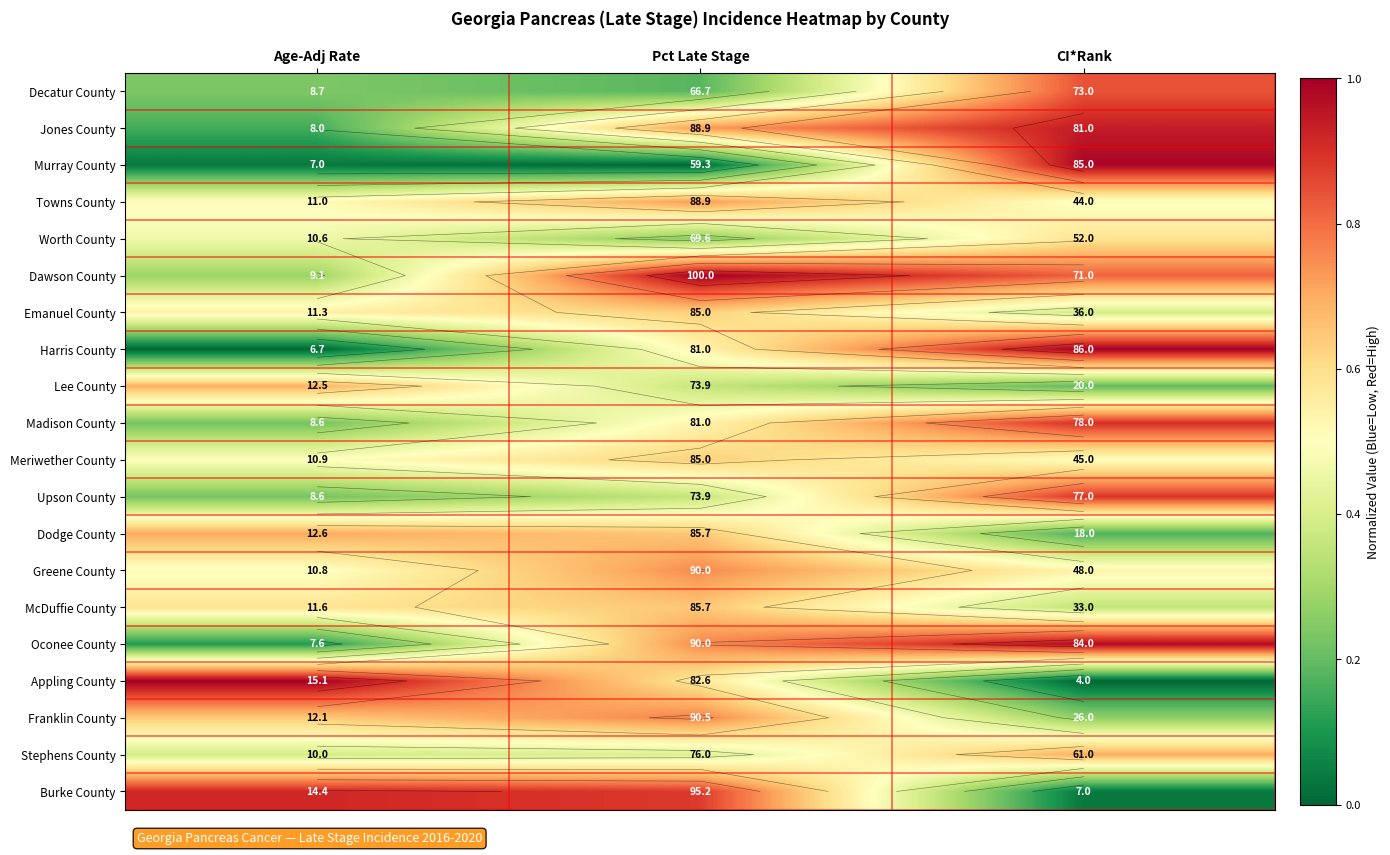

At which label does Madison County reach its minimum?

Age-Adj Rate